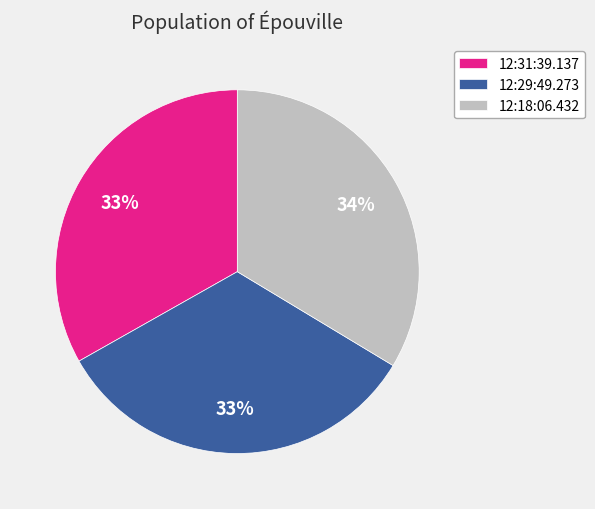

Does 12:29:49.273 represent more than half of the total?

No